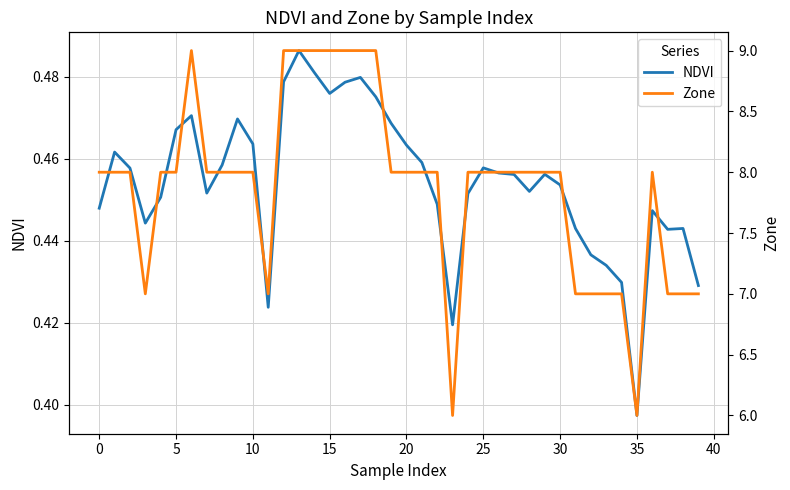

How many values in the Zone series are below 8?

11